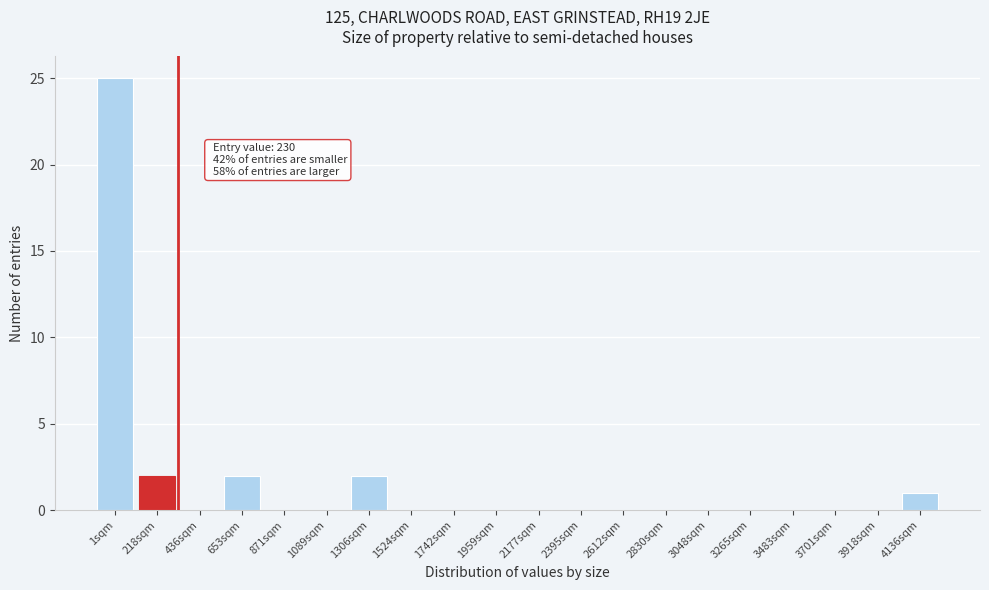

Reading left to right, transcribe all the data shown in this chart.

1sqm=25	218sqm=2	436sqm=0	653sqm=2	871sqm=0	1089sqm=0	1306sqm=2	1524sqm=0	1742sqm=0	1959sqm=0	2177sqm=0	2395sqm=0	2612sqm=0	2830sqm=0	3048sqm=0	3265sqm=0	3483sqm=0	3701sqm=0	3918sqm=0	4136sqm=1